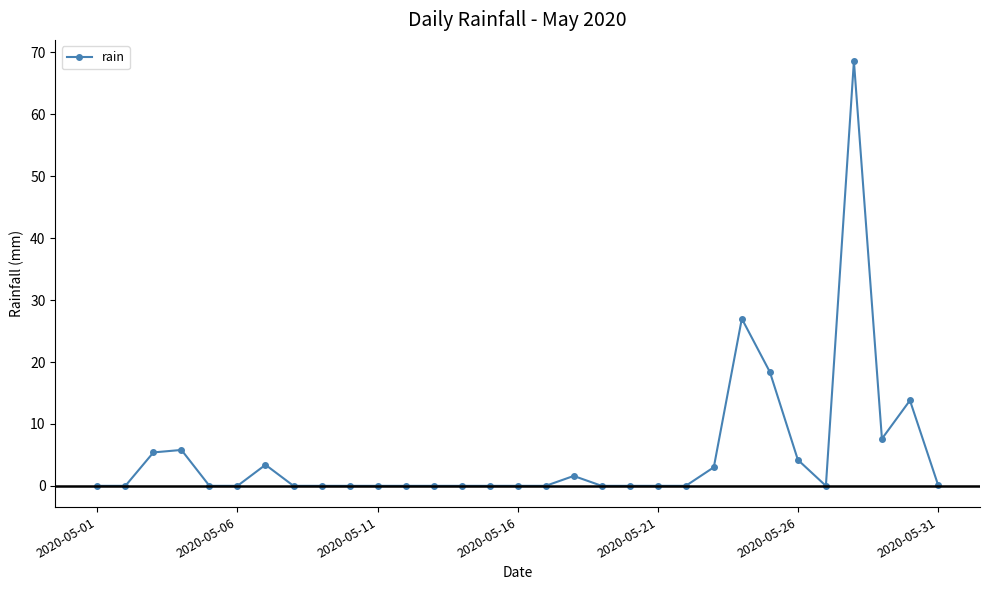

What is the difference between the maximum and minimum values?

68.6